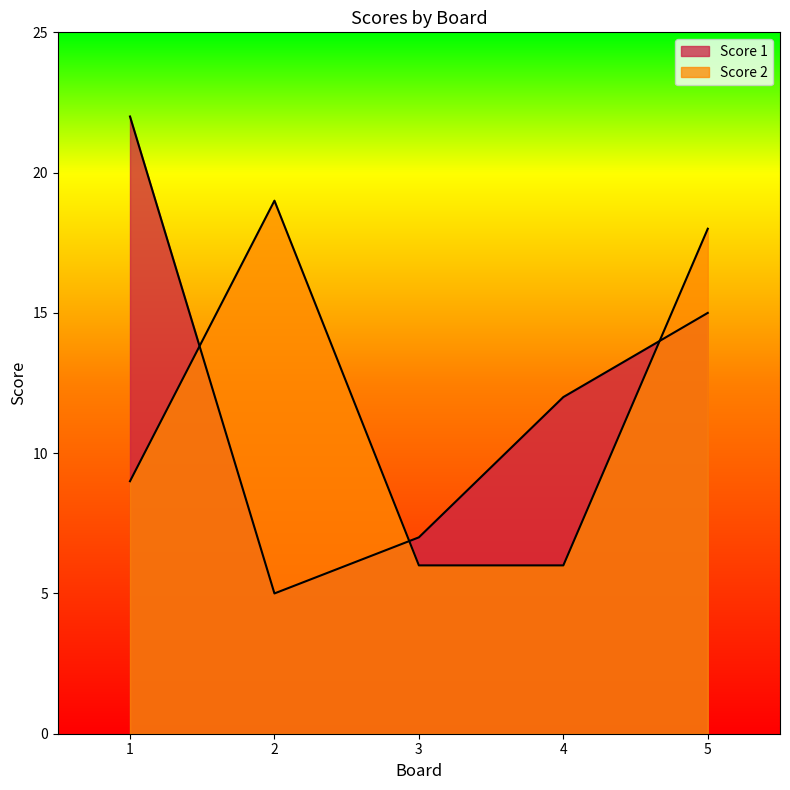

True or false: Score 2 and Score 1 cross at least once.

True